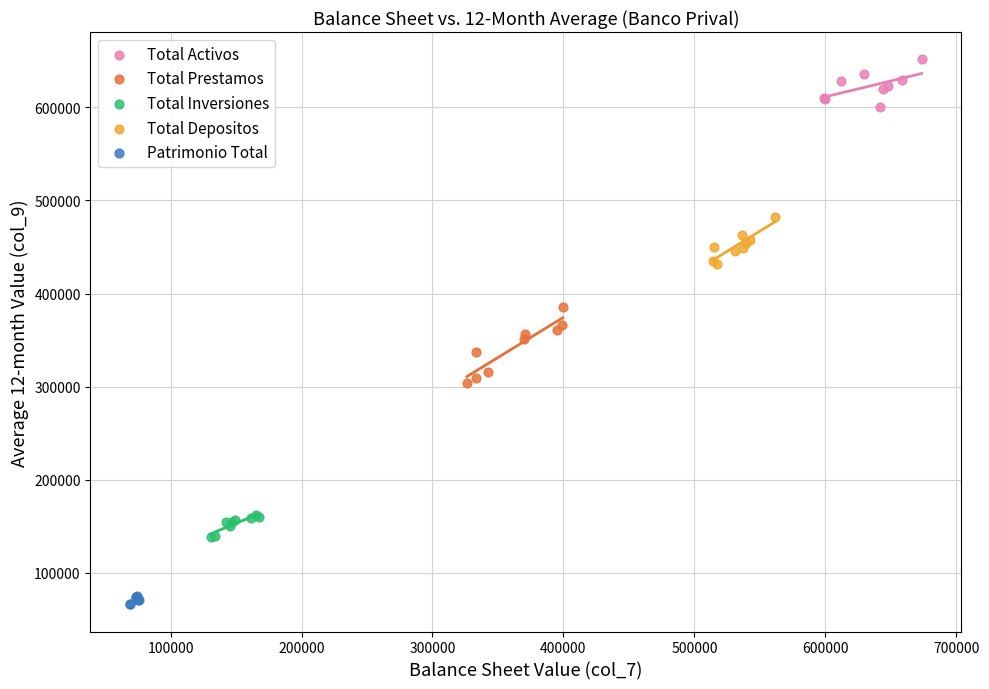

Which series contains the lowest Y value?

Patrimonio Total